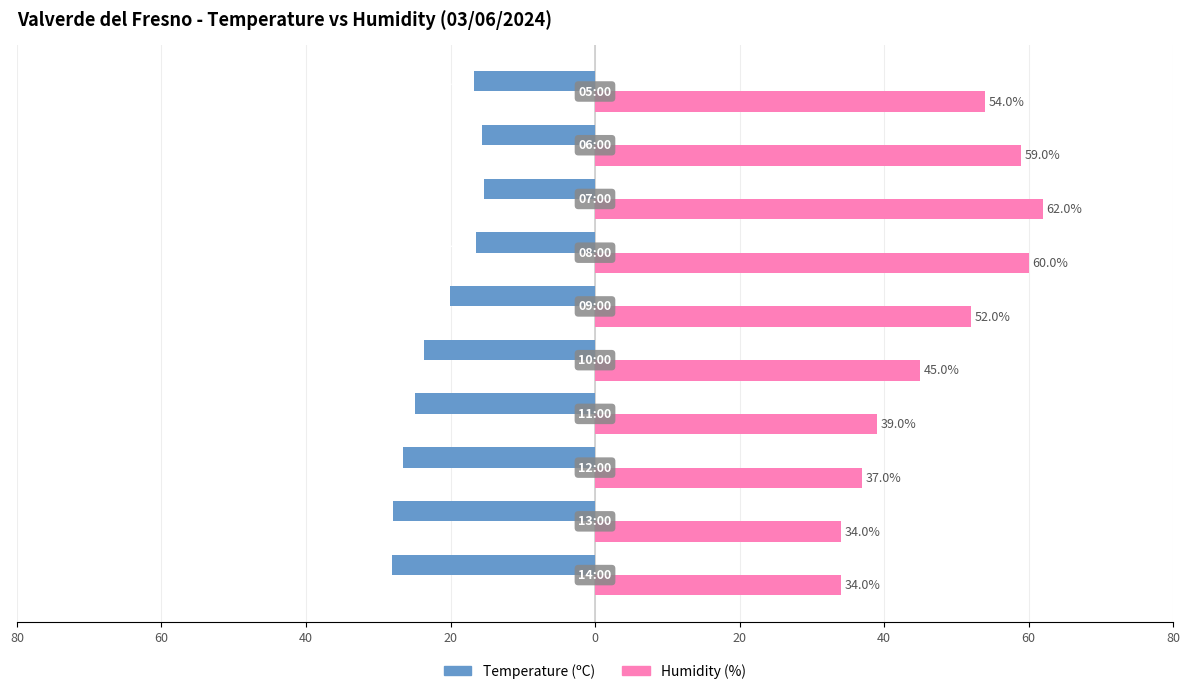

Which series has the largest range (max minus min)?

Humidity (%)